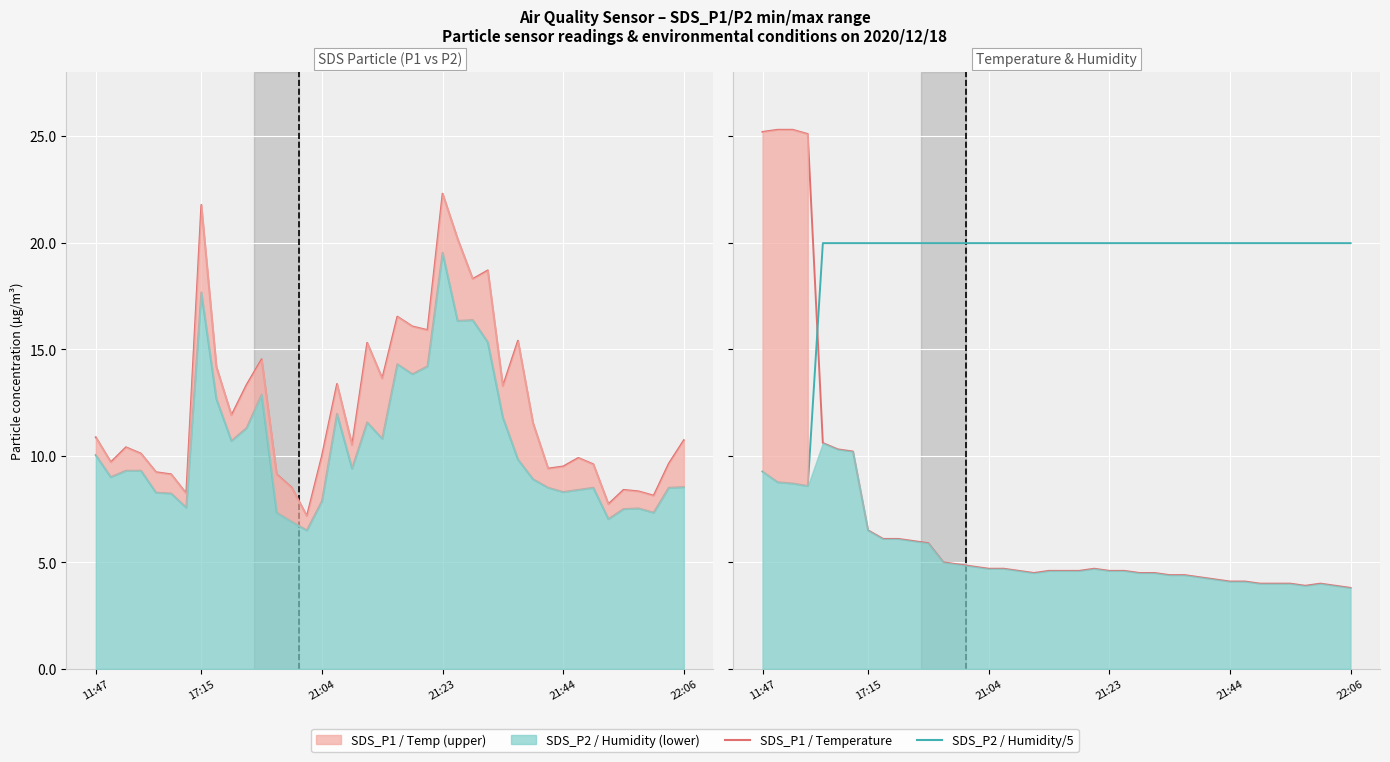

List the series in order of their peak value, highest first.

Temperature, SDS_P1, Humidity/5, SDS_P2